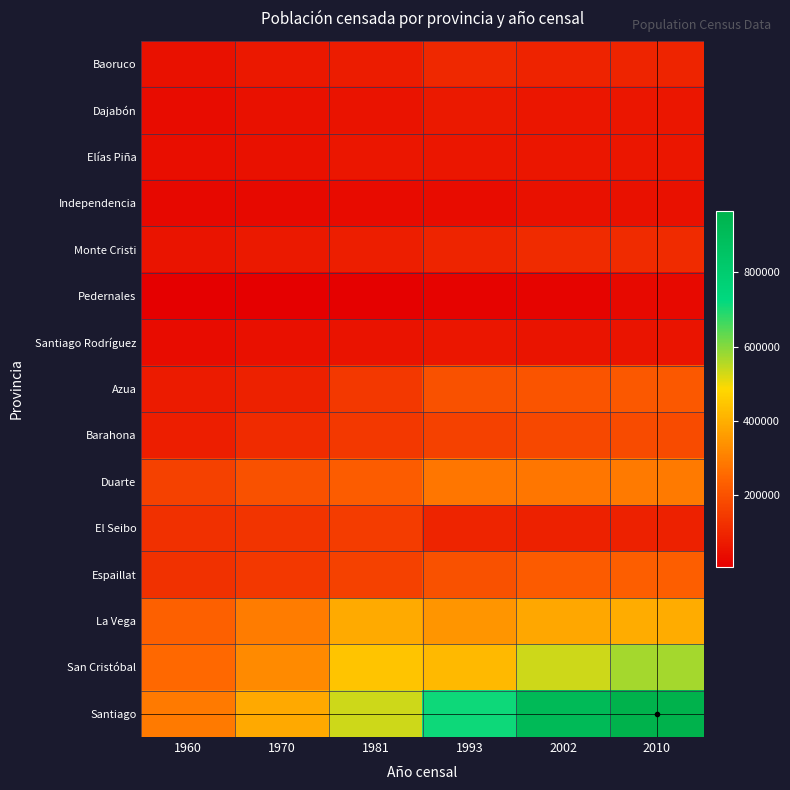

Reading right to left, extract all data points from this chart.

Baoruco: 2010=97313	2002=91480	1993=105206	1981=78042	1970=66398	1960=52800
Dajabón: 2010=63955	2002=62046	1993=68606	1981=54675	1970=51069	1960=41900
Elías Piña: 2010=63029	2002=63879	1993=64641	1981=61895	1970=53598	1960=43600
Independencia: 2010=52589	2002=50833	1993=39541	1981=35908	1970=32632	1960=27830
Monte Cristi: 2010=109607	2002=111014	1993=95705	1981=83124	1970=69056	1960=60030
Pedernales: 2010=31587	2002=21207	1993=18054	1981=15493	1970=12382	1960=8860
Santiago Rodríguez: 2010=57476	2002=59629	1993=62144	1981=56144	1970=49376	1960=40730
Azua: 2010=214311	2002=208857	1993=199684	1981=140914	1970=90590	1960=74400
Barahona: 2010=187105	2002=179239	1993=164835	1981=141313	1970=111162	1960=80030
Duarte: 2010=289574	2002=283805	1993=281879	1981=227798	1970=200478	1960=162370
El Seibo: 2010=87680	2002=89261	1993=96770	1981=151627	1970=135156	1960=121700
Espaillat: 2010=231938	2002=225091	1993=202376	1981=163860	1970=140508	1960=125800
La Vega: 2010=394205	2002=385101	1993=344721	1981=389950	1970=293573	1960=234190
San Cristóbal: 2010=569930	2002=532880	1993=420820	1981=444948	1970=324673	1960=252280
Santiago: 2010=963422	2002=908250	1993=710803	1981=533102	1970=385625	1960=292130